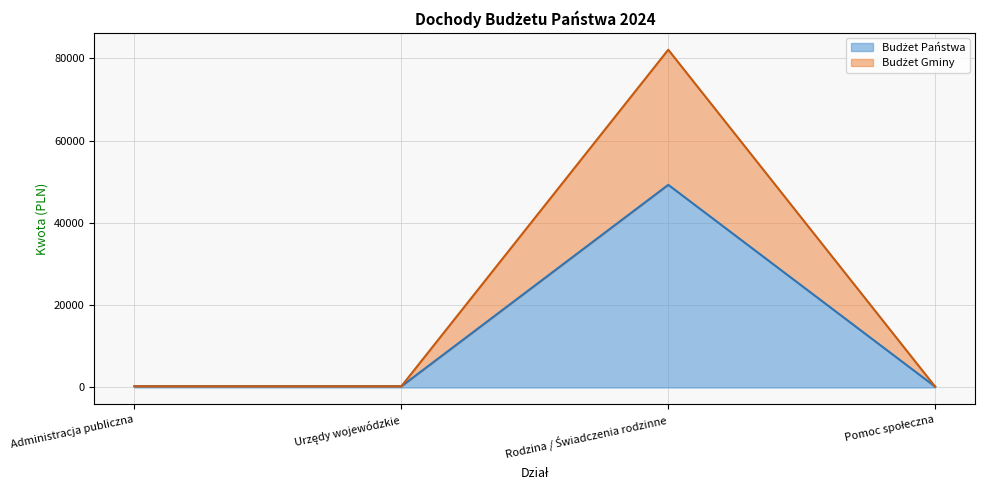

At which label does Budżet Gminy reach its minimum?

Pomoc społeczna